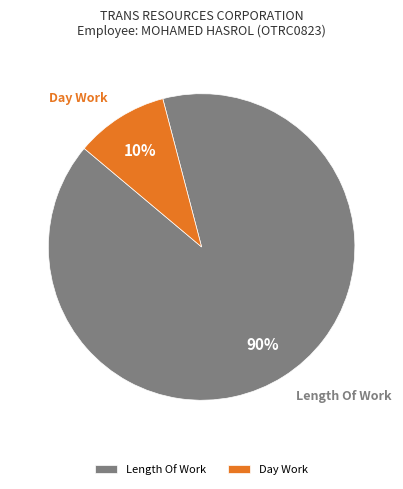

Is there a majority slice in this chart?

Yes